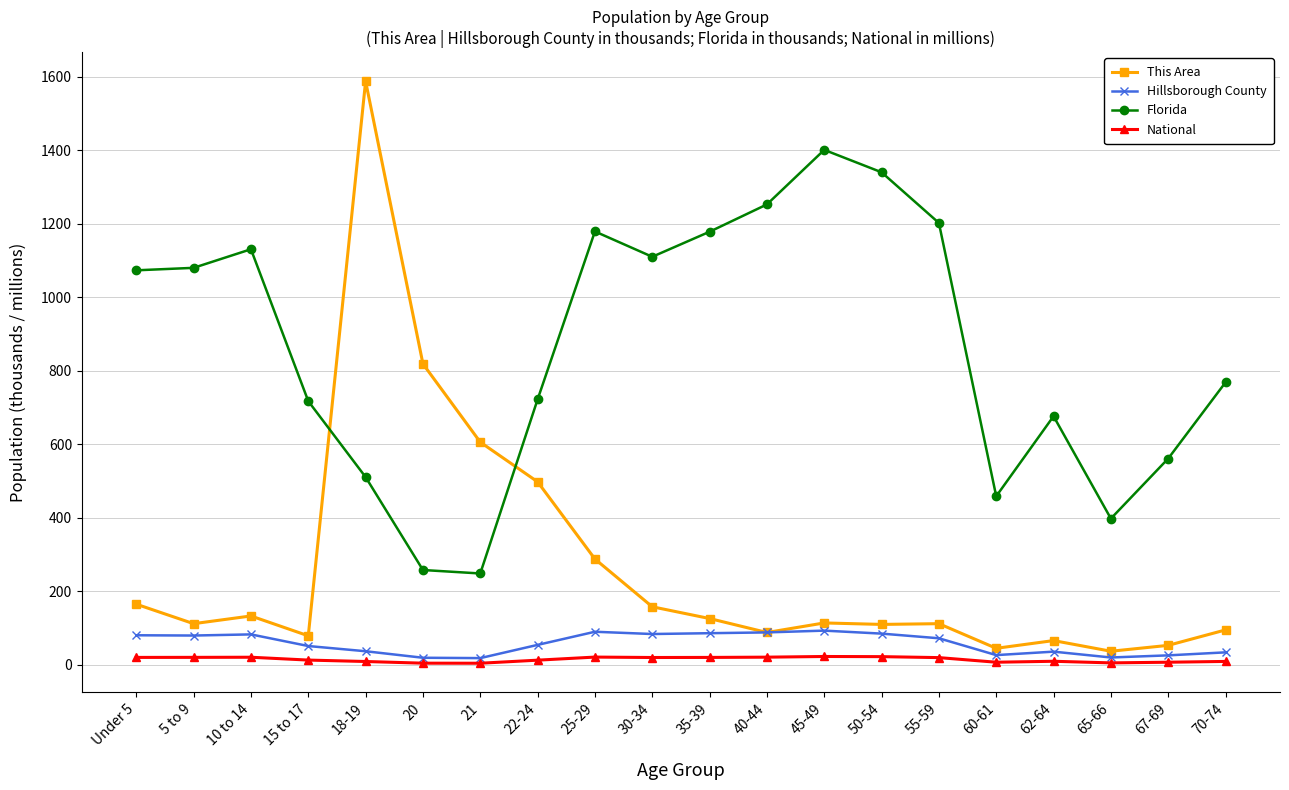

Where does the National series first go above 19?

Under 5